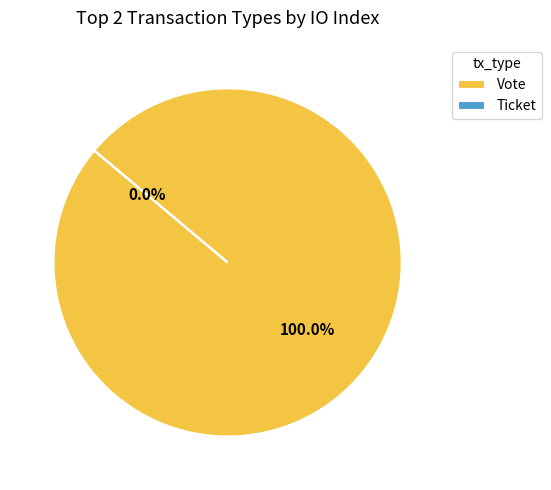

The Vote slice represents 99% of the pie. True or false?

False